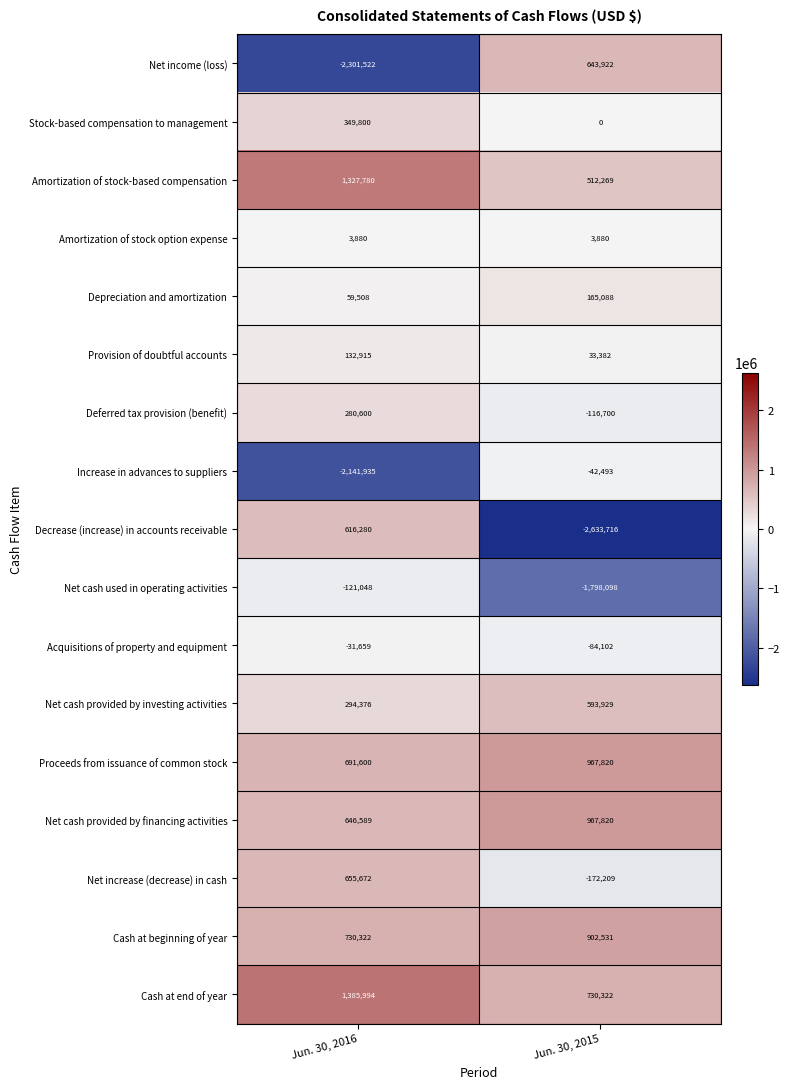

What is the total value across all series at Jun. 30, 2016?

2579152